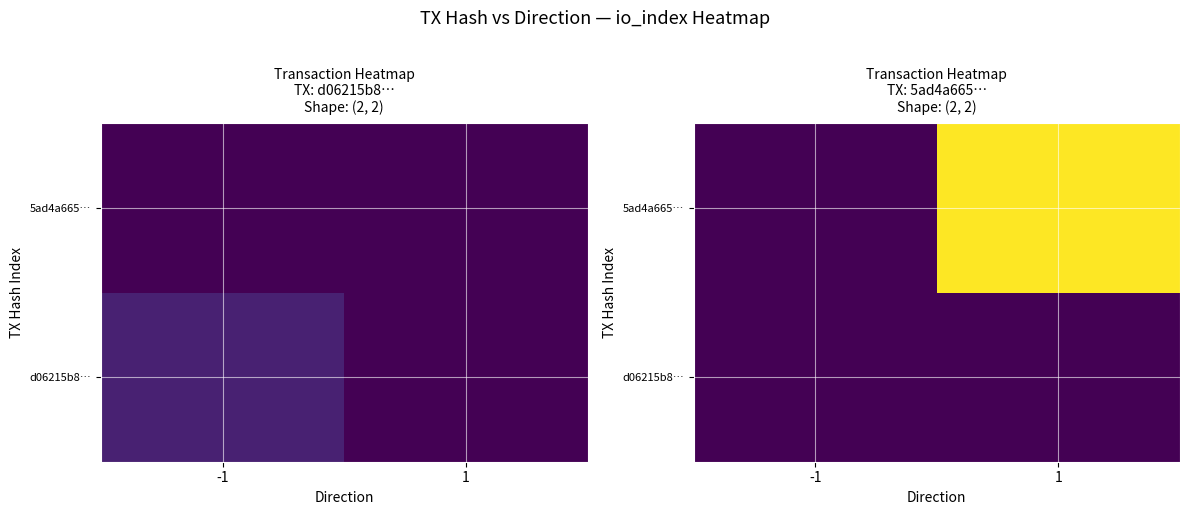

Is the value of d06215b8… at -1 greater than the value of 5ad4a665… at 1?

No